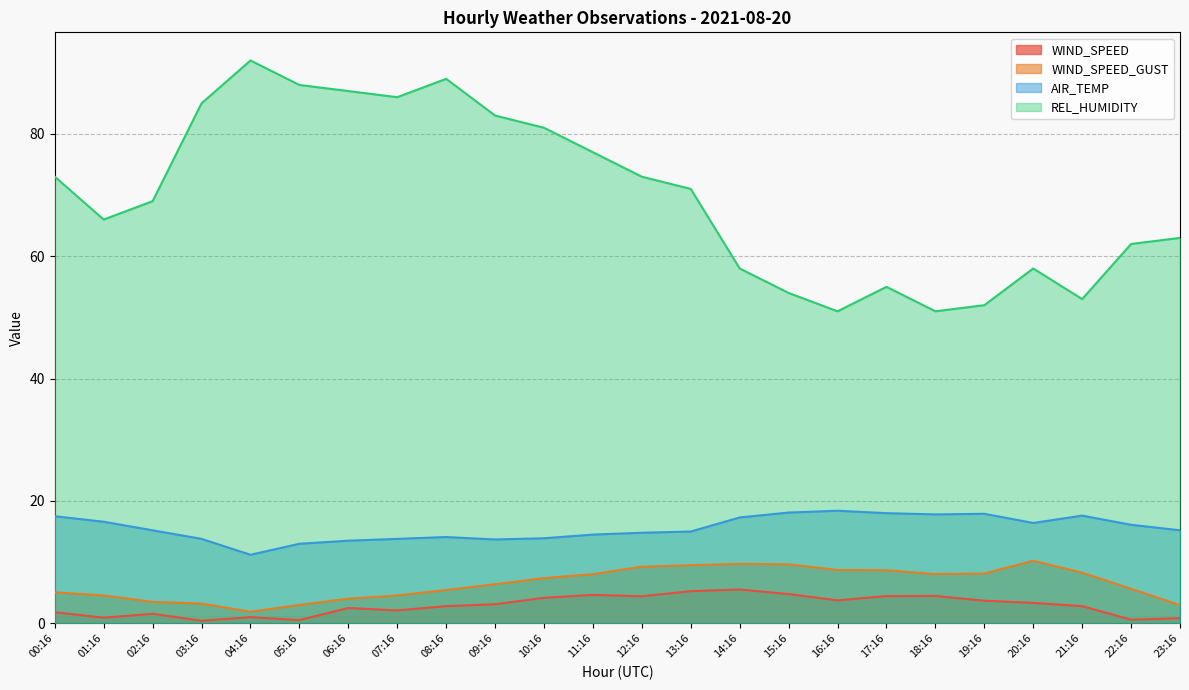

Reading left to right, what are all the values shown in this chart?

WIND_SPEED: 00:16=1.8	01:16=0.9	02:16=1.6	03:16=0.4	04:16=1.0	05:16=0.5	06:16=2.5	07:16=2.1	08:16=2.8	09:16=3.1	10:16=4.2	11:16=4.6	12:16=4.4	13:16=5.2	14:16=5.5	15:16=4.8	16:16=3.8	17:16=4.4	18:16=4.5	19:16=3.7	20:16=3.3	21:16=2.8	22:16=0.6	23:16=0.8
WIND_SPEED_GUST: 00:16=5.1	01:16=4.6	02:16=3.5	03:16=3.2	04:16=1.9	05:16=3.0	06:16=4.0	07:16=4.6	08:16=5.4	09:16=6.4	10:16=7.4	11:16=8.0	12:16=9.2	13:16=9.5	14:16=9.7	15:16=9.6	16:16=8.7	17:16=8.7	18:16=8.1	19:16=8.1	20:16=10.2	21:16=8.3	22:16=5.6	23:16=3.0
AIR_TEMP: 00:16=17.5	01:16=16.6	02:16=15.2	03:16=13.8	04:16=11.2	05:16=13.0	06:16=13.5	07:16=13.8	08:16=14.1	09:16=13.7	10:16=13.9	11:16=14.5	12:16=14.8	13:16=15.0	14:16=17.3	15:16=18.1	16:16=18.4	17:16=18.0	18:16=17.8	19:16=17.9	20:16=16.4	21:16=17.6	22:16=16.1	23:16=15.2
REL_HUMIDITY: 00:16=73.0	01:16=66.0	02:16=69.0	03:16=85.0	04:16=92.0	05:16=88.0	06:16=87.0	07:16=86.0	08:16=89.0	09:16=83.0	10:16=81.0	11:16=77.0	12:16=73.0	13:16=71.0	14:16=58.0	15:16=54.0	16:16=51.0	17:16=55.0	18:16=51.0	19:16=52.0	20:16=58.0	21:16=53.0	22:16=62.0	23:16=63.0